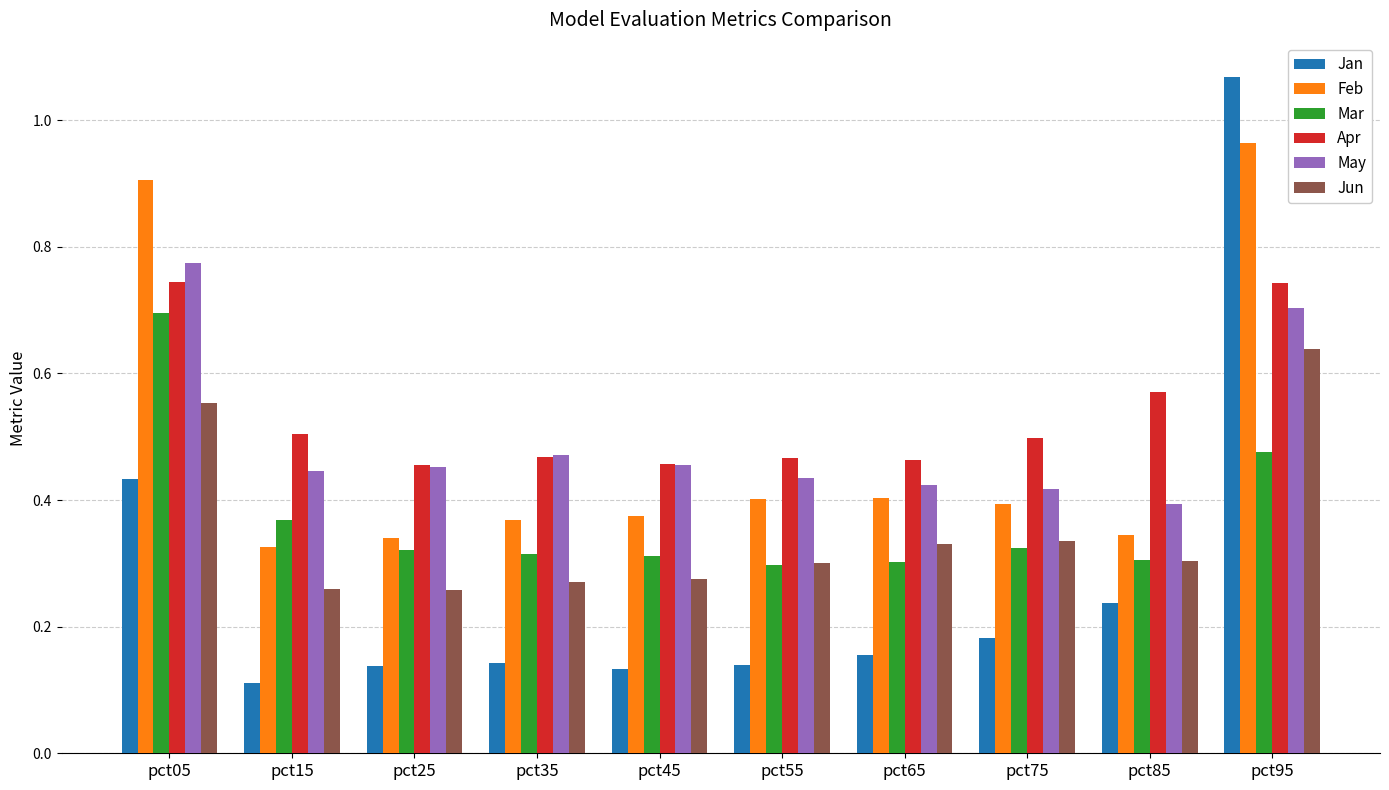

Which series has the largest total across all categories?

Apr